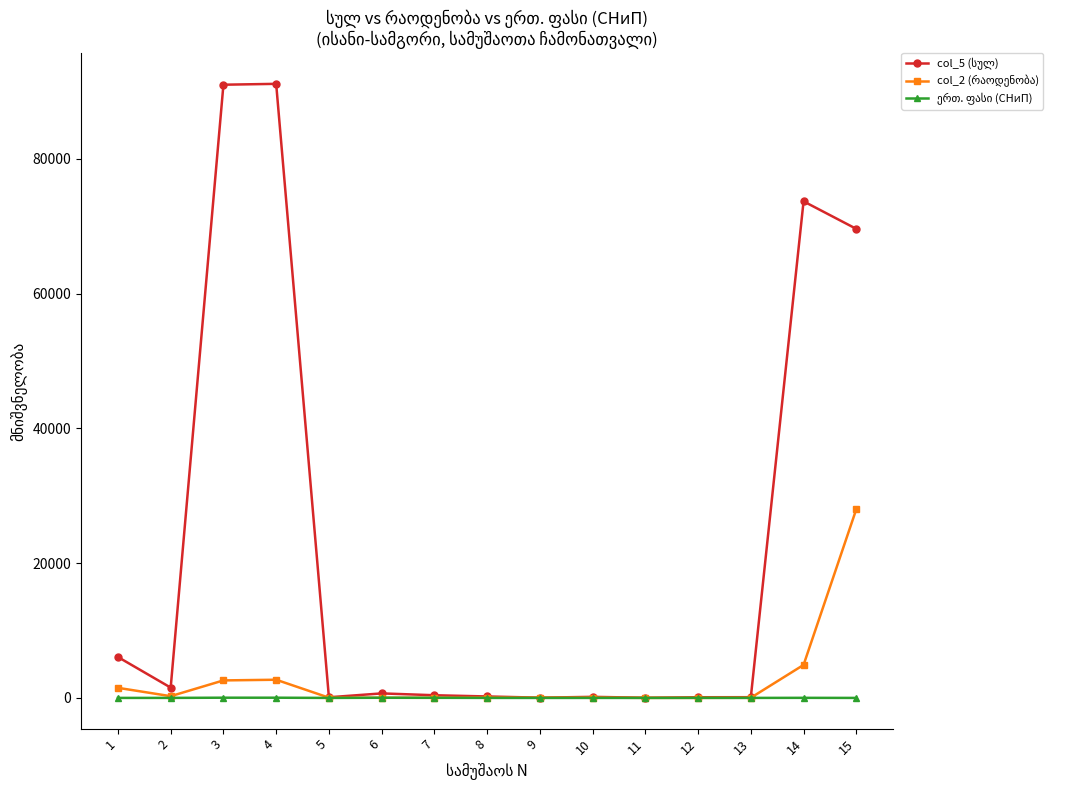

How many lines are shown in the chart?

3